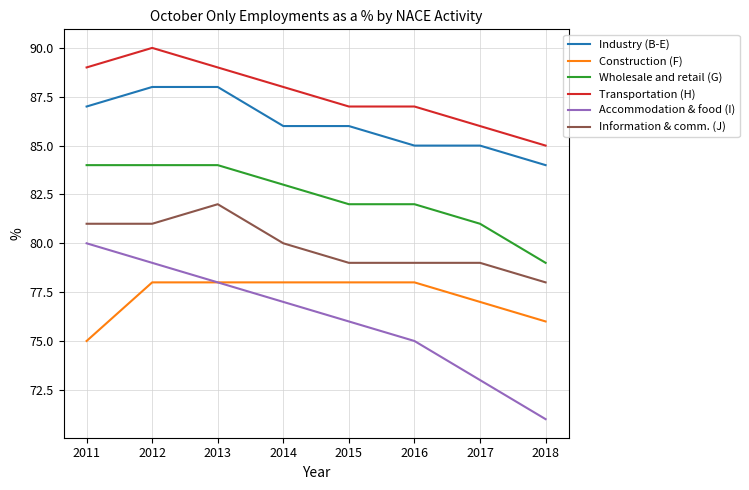

What is the spread (max minus min) of values at 2014?

11